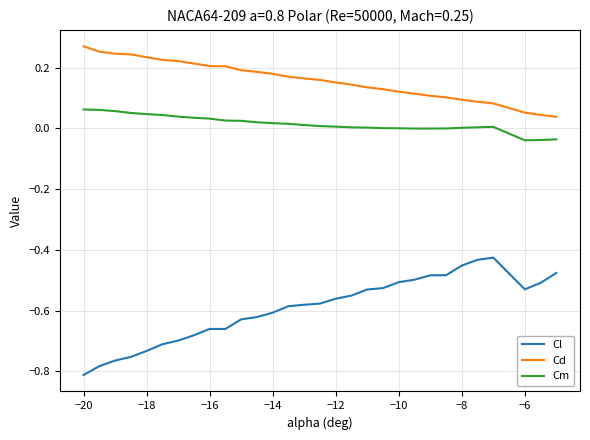

True or false: Cl and Cm cross at least once.

False